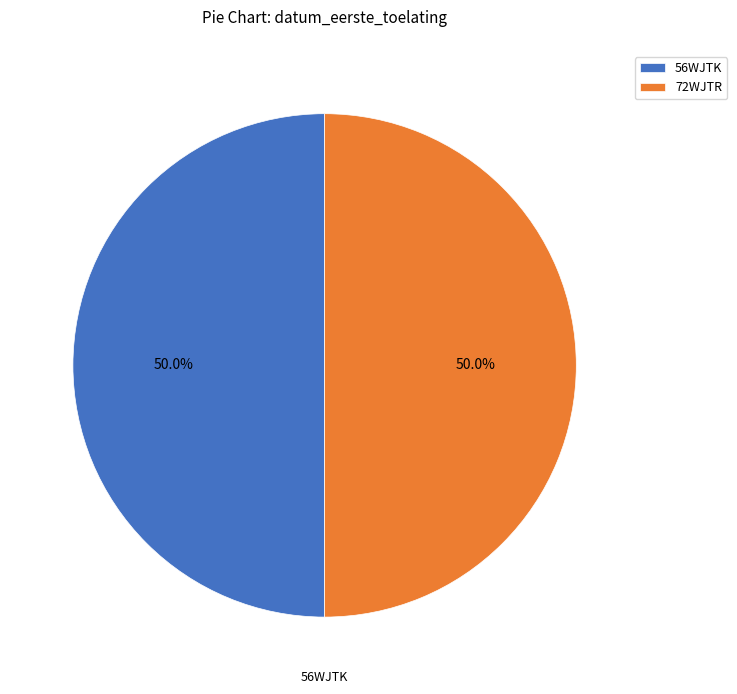

What is the ratio of the value at 56WJTK to the value at 72WJTR?

1.0